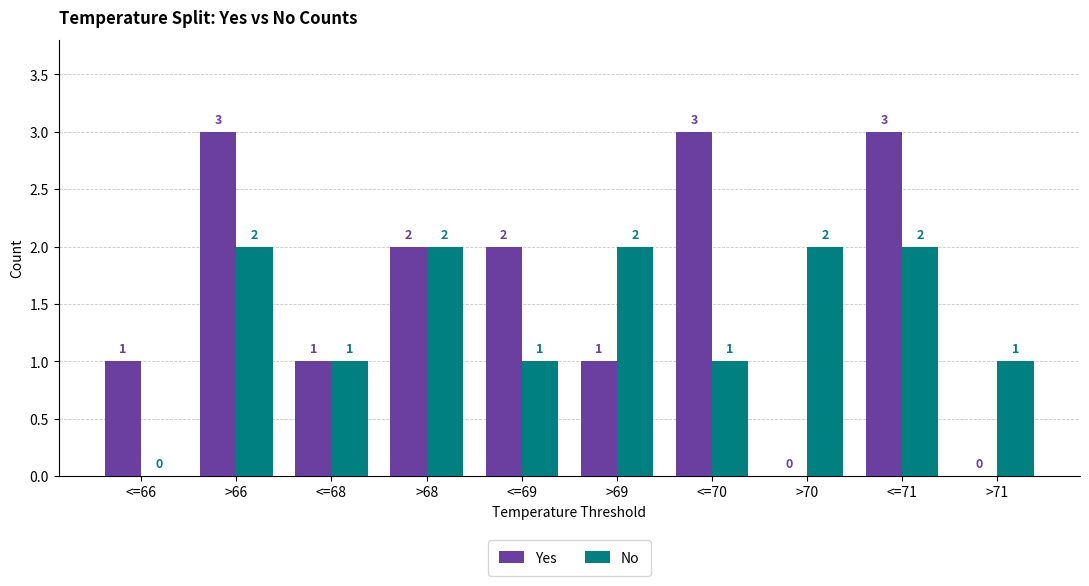

Which series changed the most between >69 and >70?

Yes